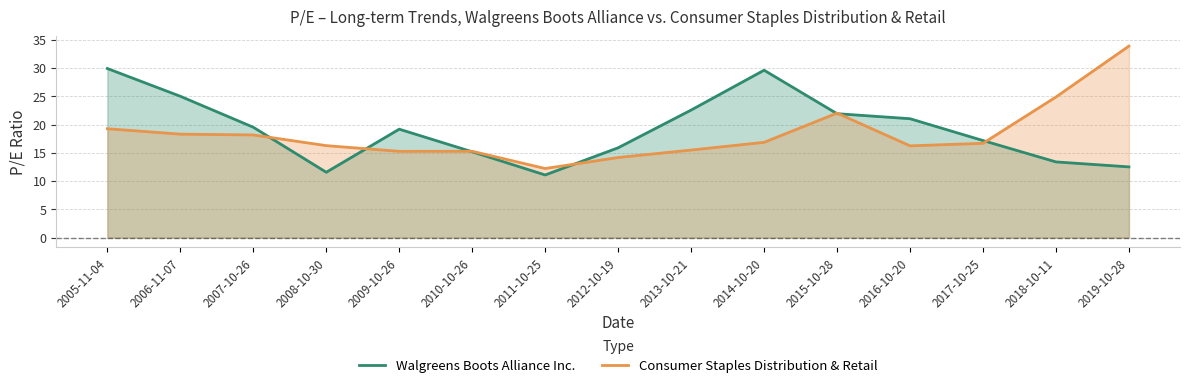

What is the label of the 3rd point from the left?

2007-10-26